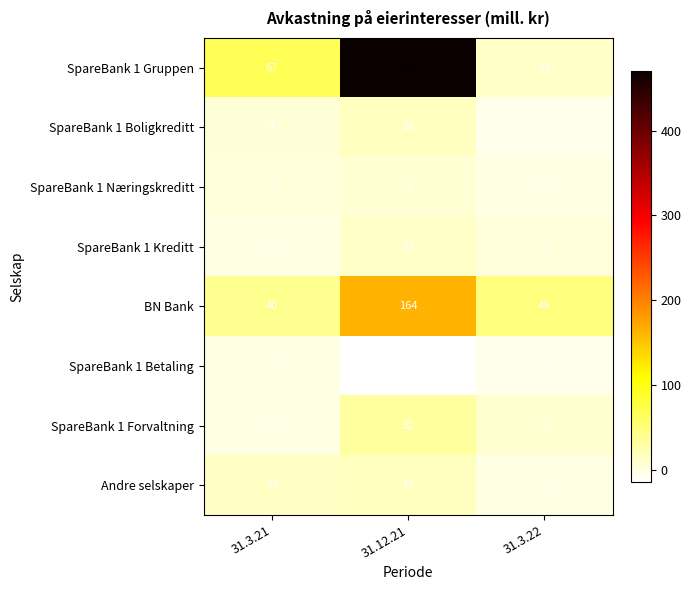

Rank the series by their maximum value, from lowest to highest.

SpareBank 1 Betaling, SpareBank 1 Næringskreditt, SpareBank 1 Kreditt, SpareBank 1 Boligkreditt, Andre selskaper, SpareBank 1 Forvaltning, BN Bank, SpareBank 1 Gruppen